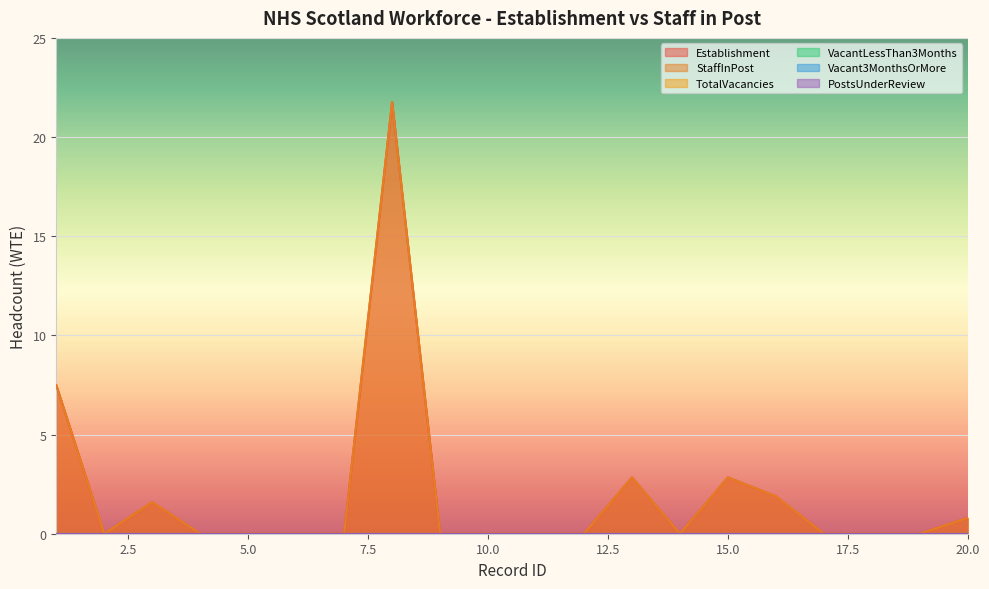

At which category does the chart reach its peak across all series?

8